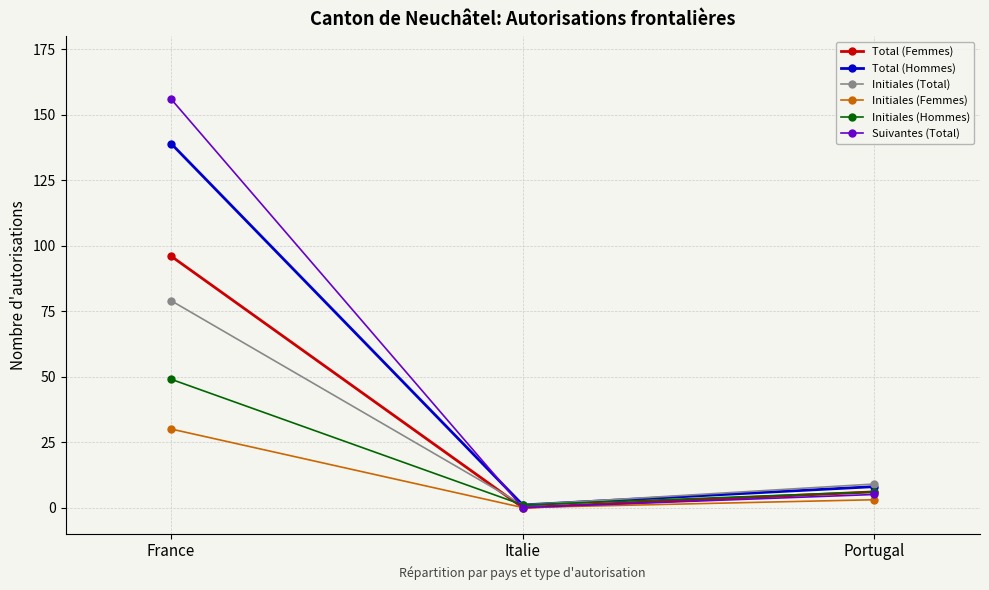

Is it true that Initiales (Femmes) equals 18 at Italie?

False